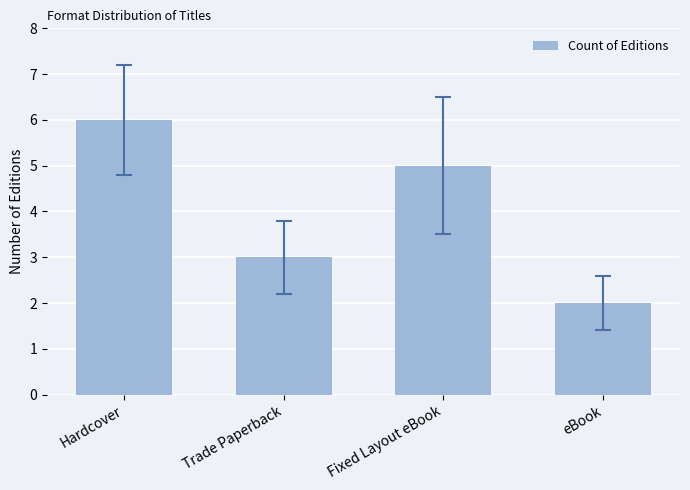

Reading left to right, transcribe all the data shown in this chart.

Hardcover=6	Trade Paperback=3	Fixed Layout eBook=5	eBook=2